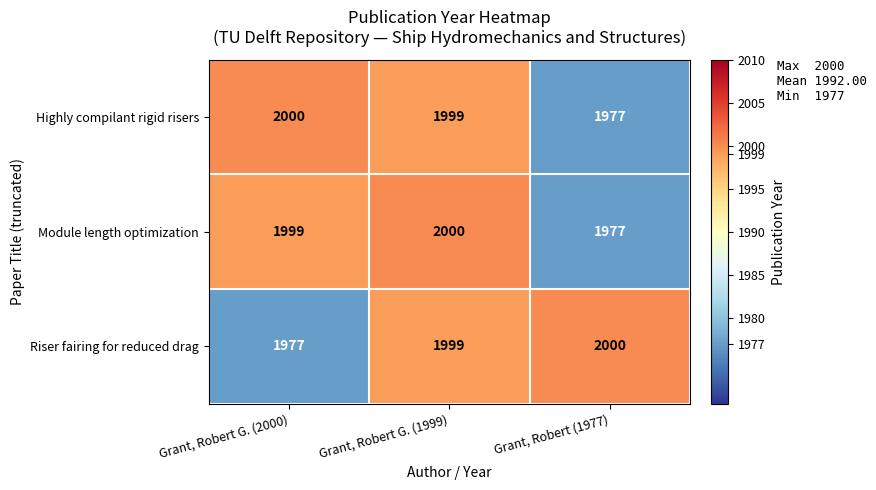

Reading left to right, what are all the values shown in this chart?

Highly compilant rigid risers: 2000	1999	1977
Module length optimization: 1999	2000	1977
Riser fairing for reduced drag: 1977	1999	2000